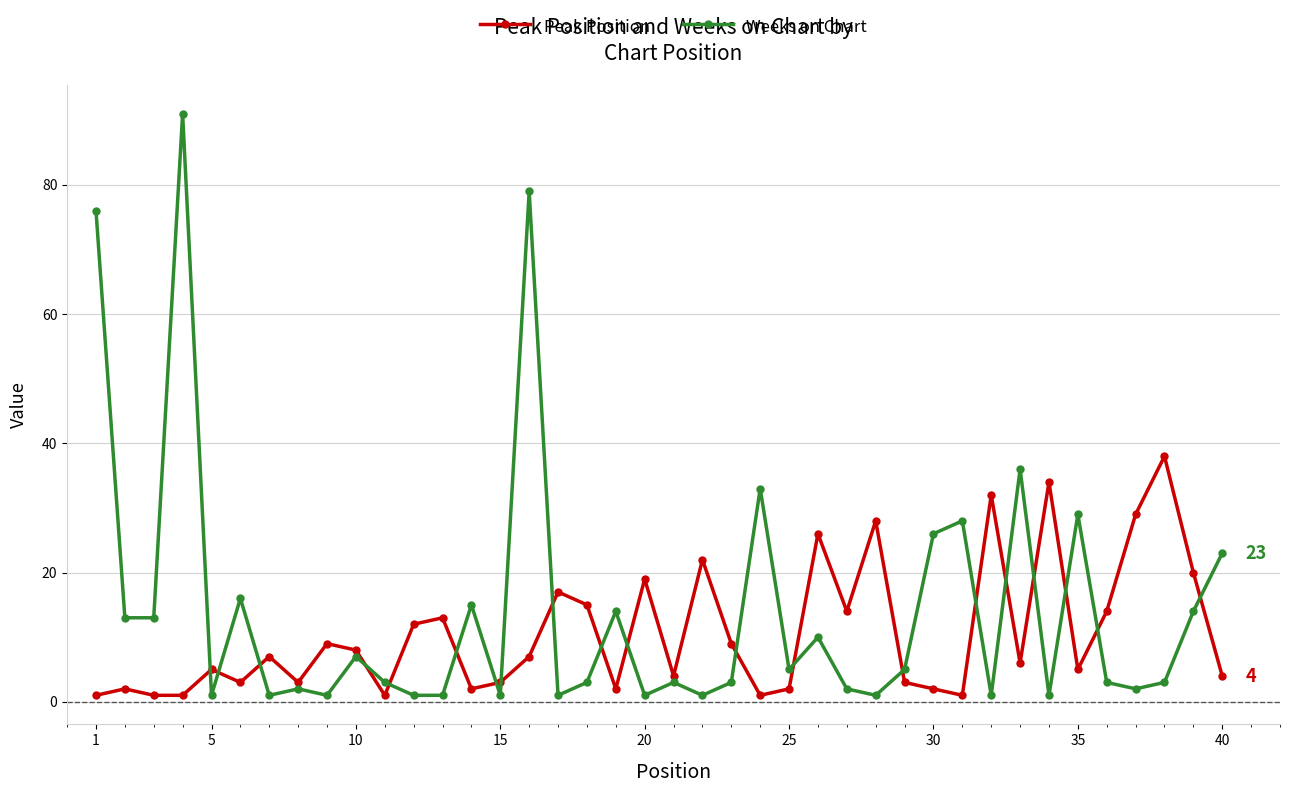

Which series has the widest spread of values?

Weeks on Chart